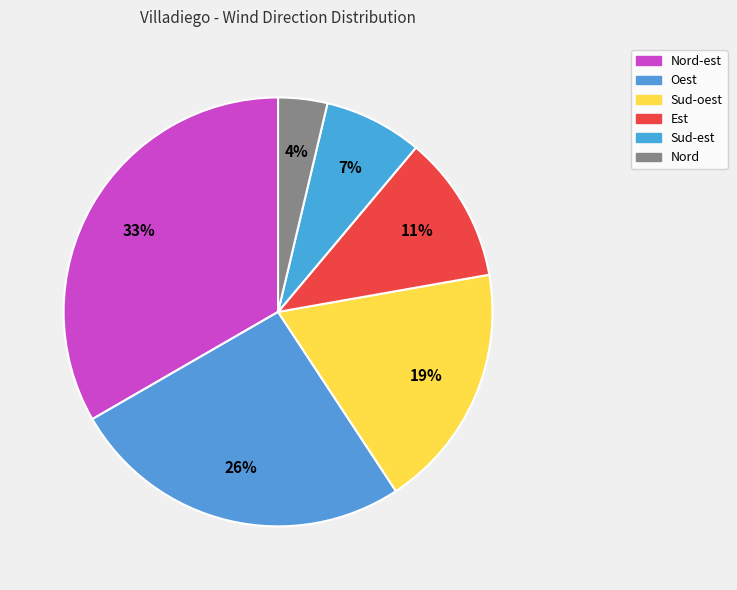

To the nearest percent, what is the difference between the Nord and Oest slice percentages?

22%